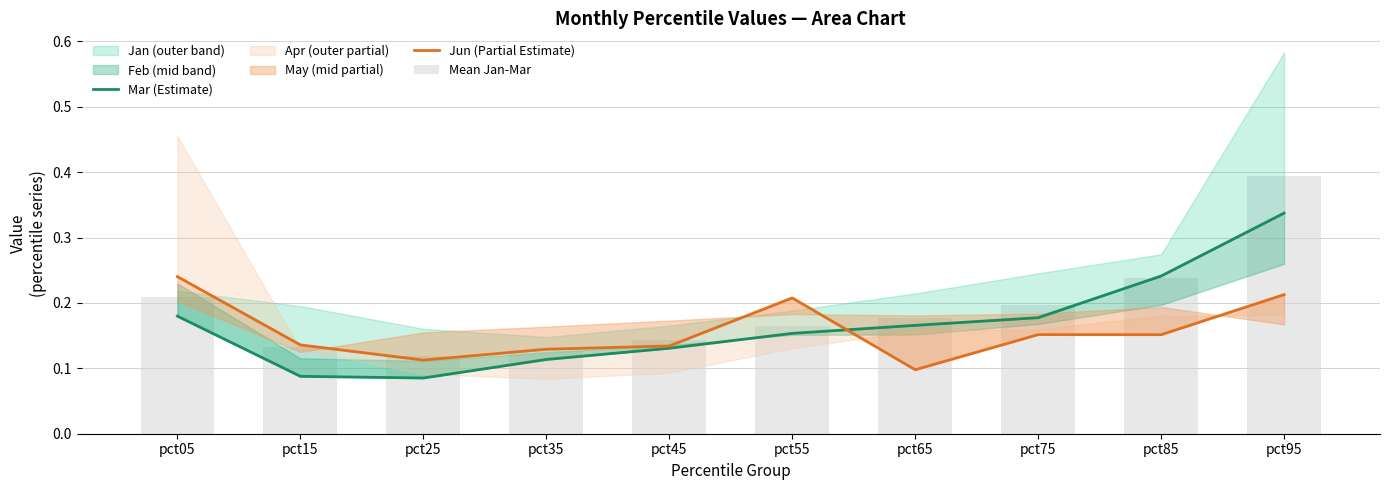

At which category is the sum across all series the highest?

pct95